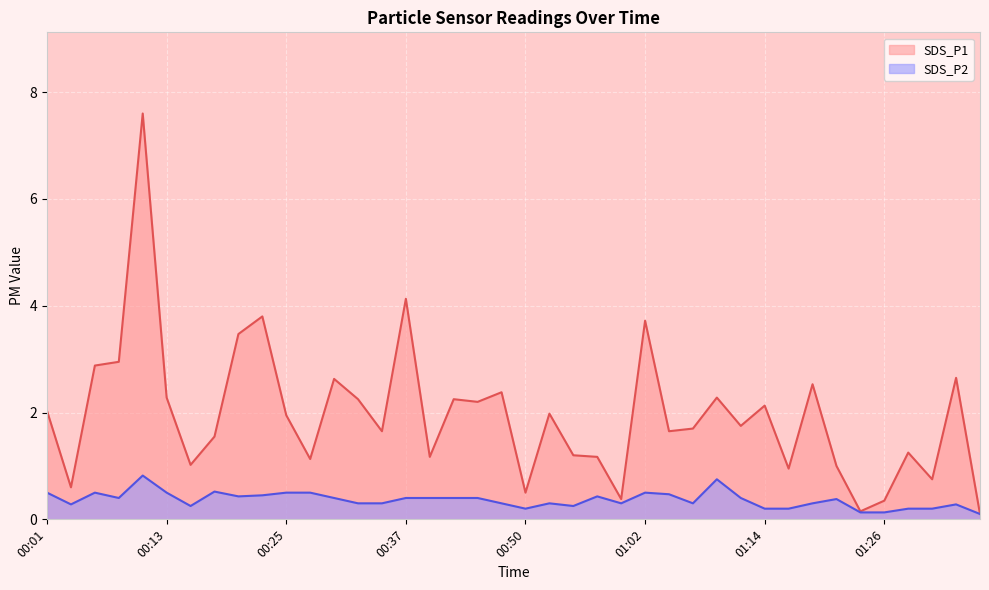

What is the sum of the SDS_P2 values at 00:54 and 00:33?

0.6